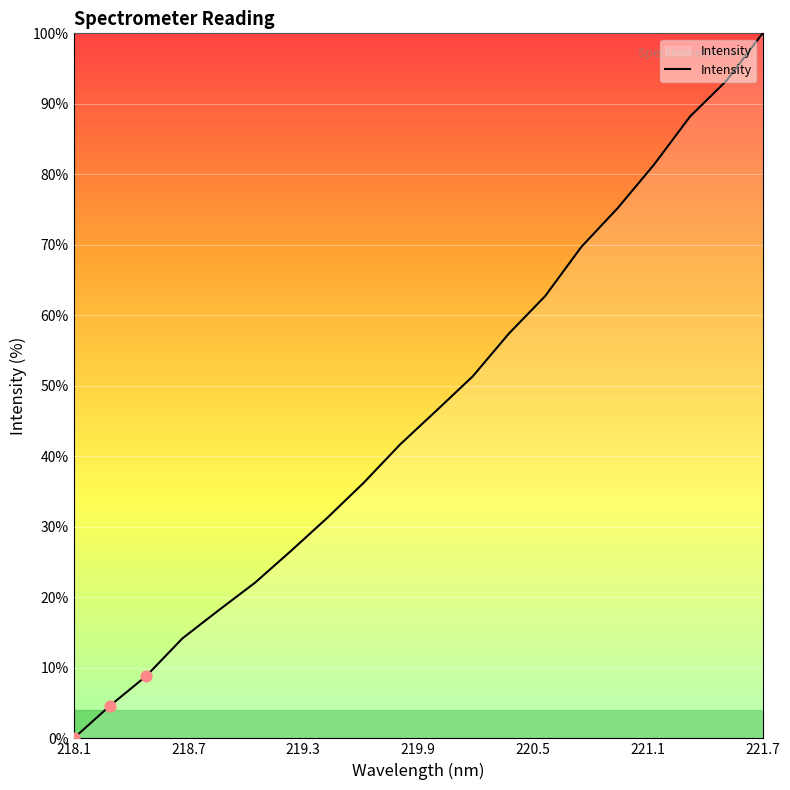

What is the greatest value displayed?

100.0